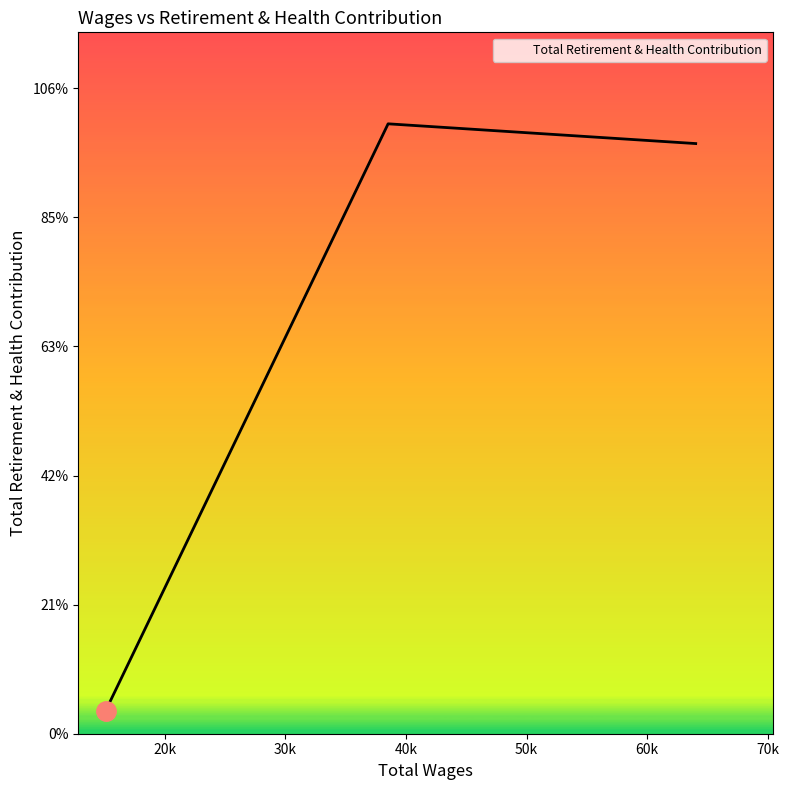

Does the chart display data point markers on the line(s)?

No